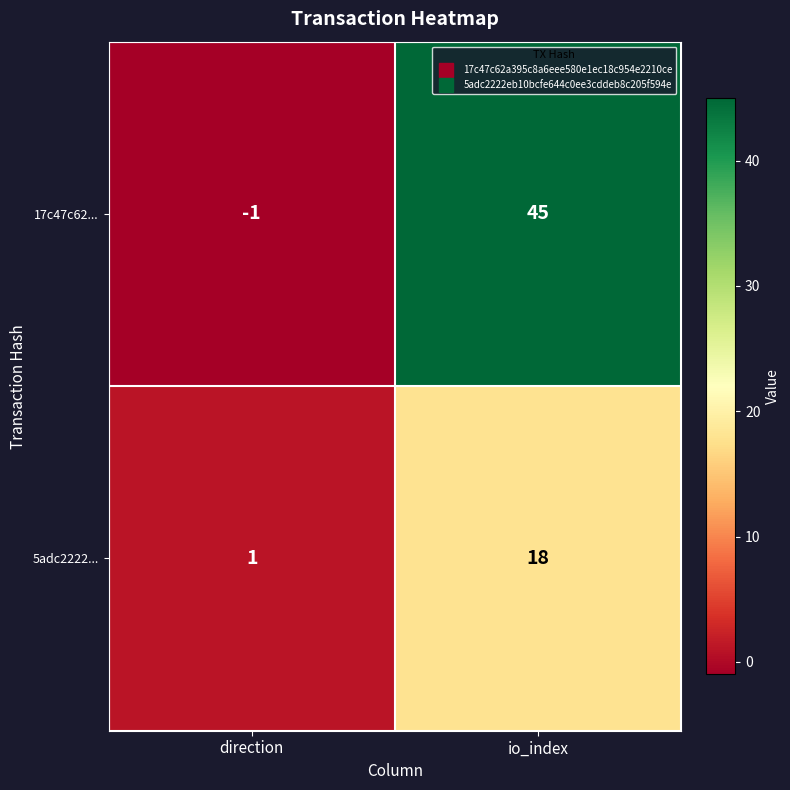

At which category is the sum across all series the highest?

io_index